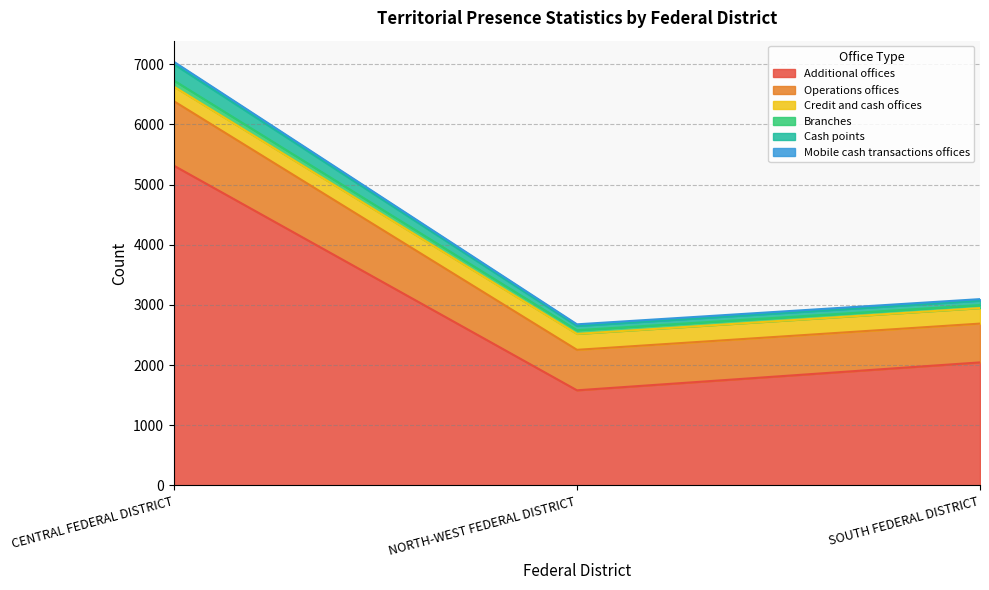

At which category is the sum across all series the highest?

CENTRAL FEDERAL DISTRICT